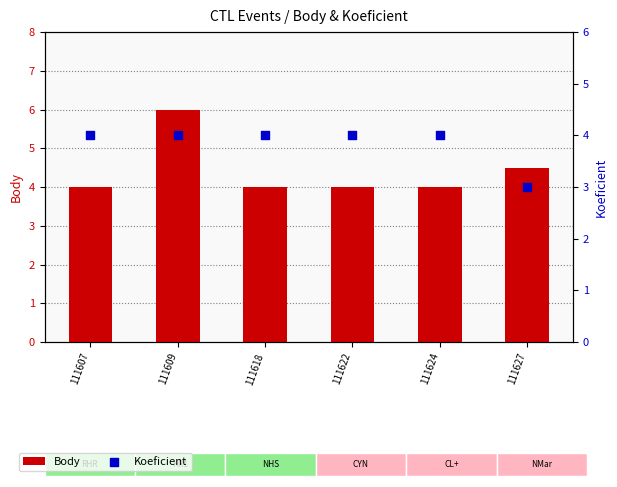

At which category is the sum across all series the highest?

111609